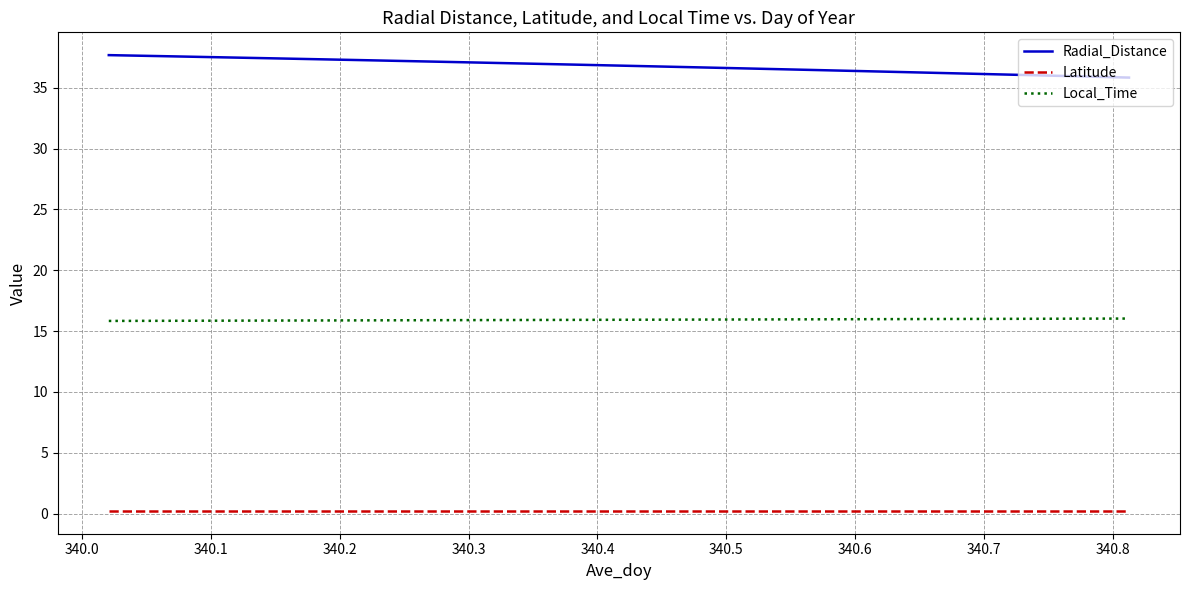

True or false: Radial_Distance and Local_Time cross at least once.

False